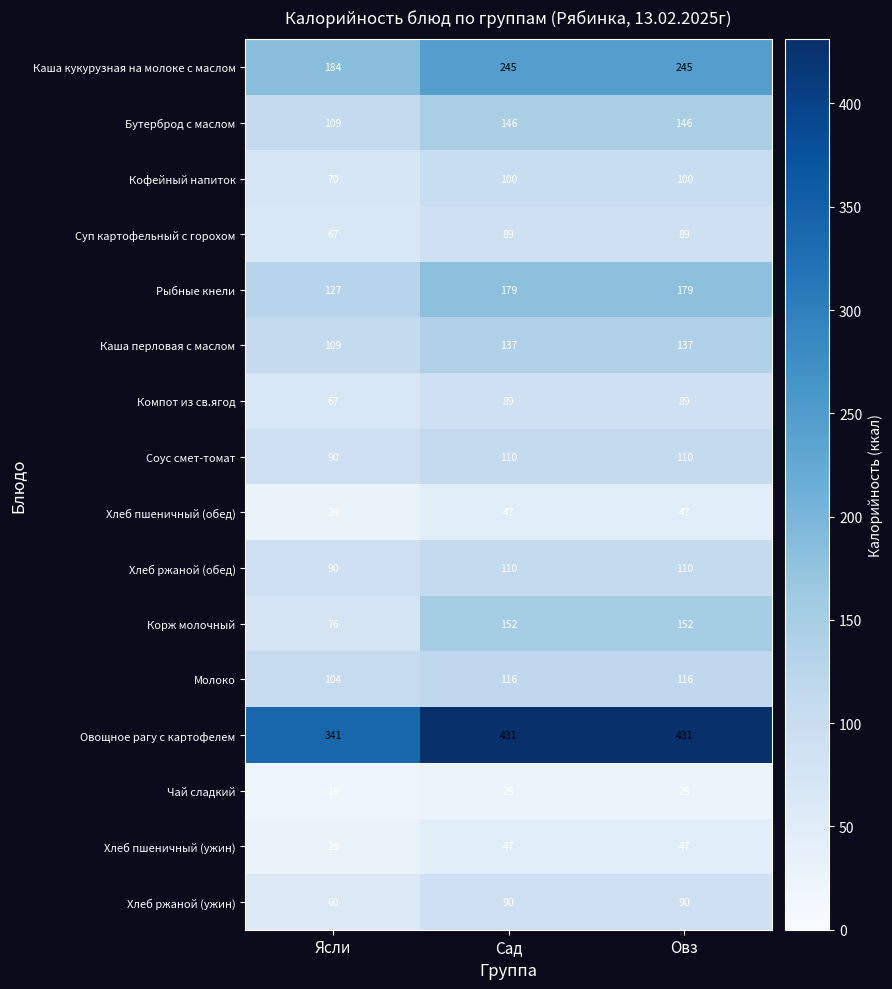

What is the highest value of the Рыбные кнели series?

179